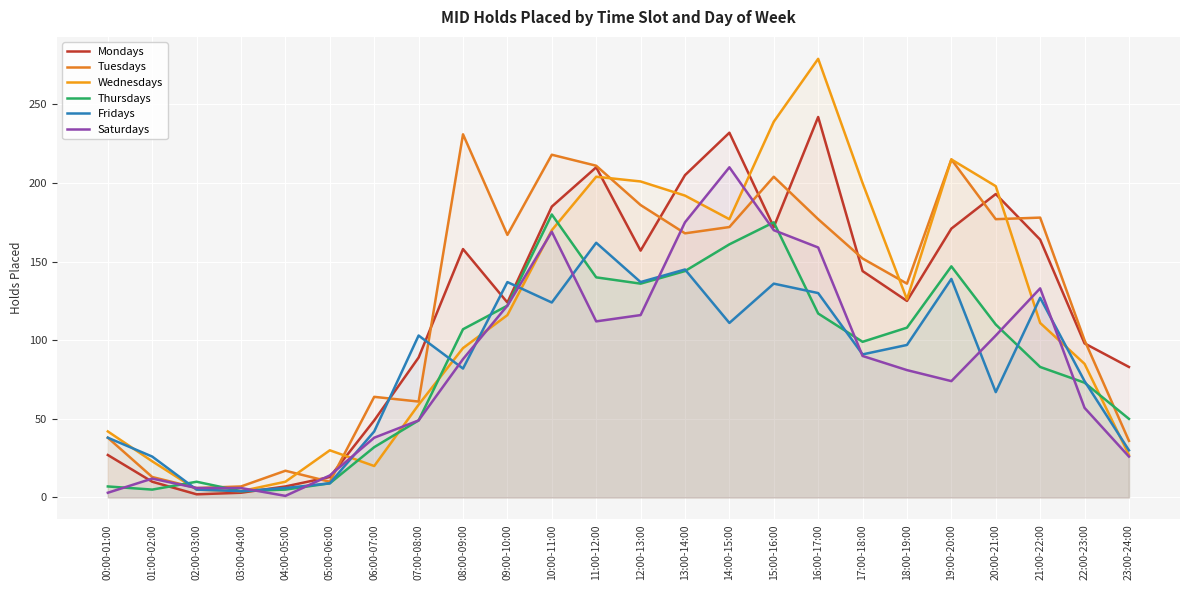

Is it true that Fridays equals 82 at 08:00-09:00?

True